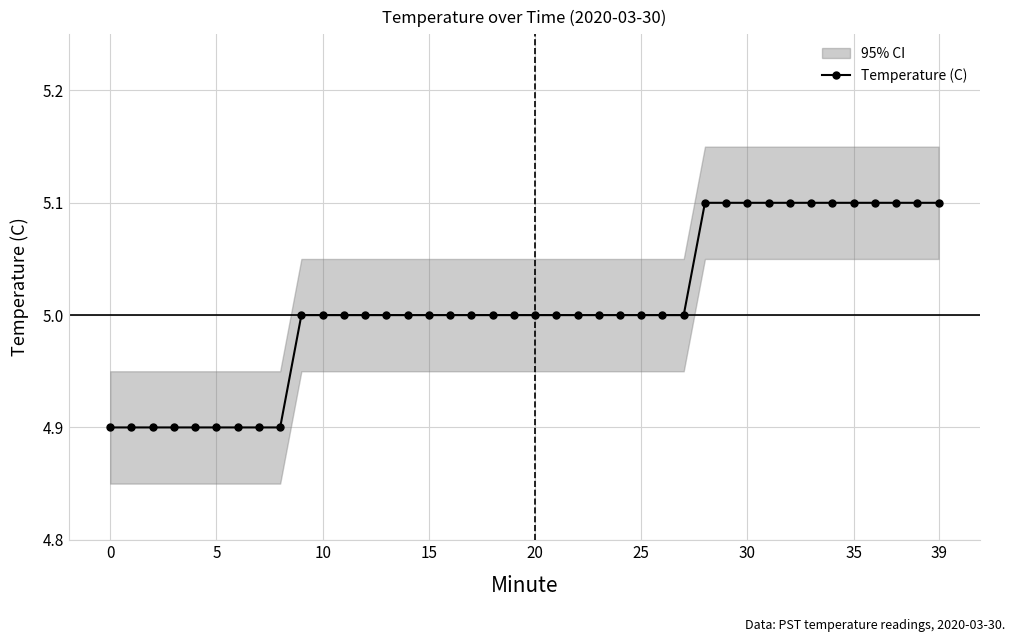

Is it true that the value at 22 is 9.0?

False